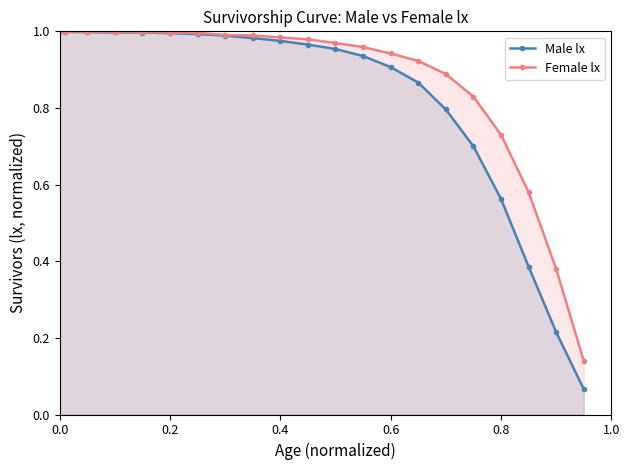

True or false: Female lx has a value of 1.3 at 0.4.

False